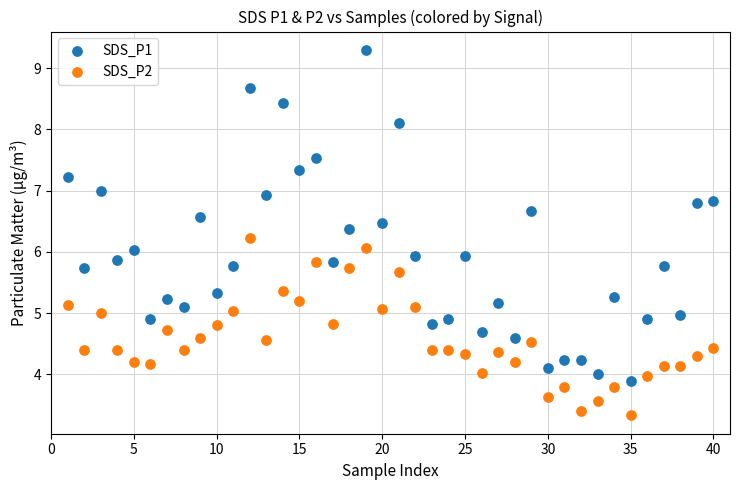

Which series contains the highest Y value?

SDS_P1